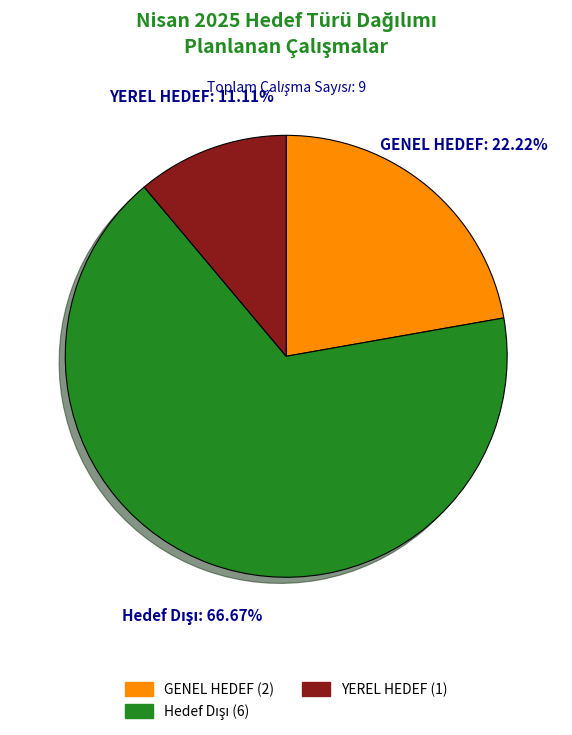

What is the smallest slice in the pie chart?

YEREL HEDEF